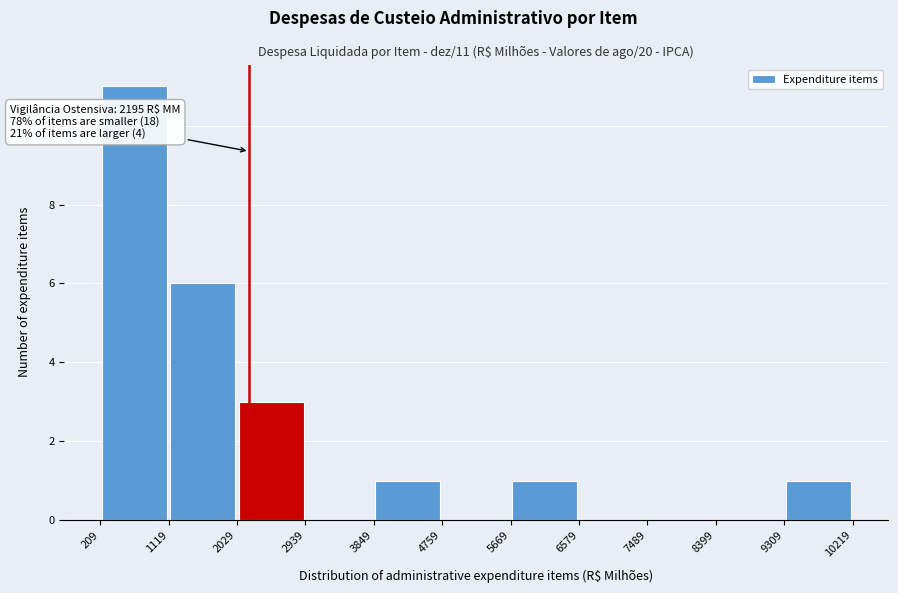

Over which range of the x-axis is the bar tallest?

209 to 1119